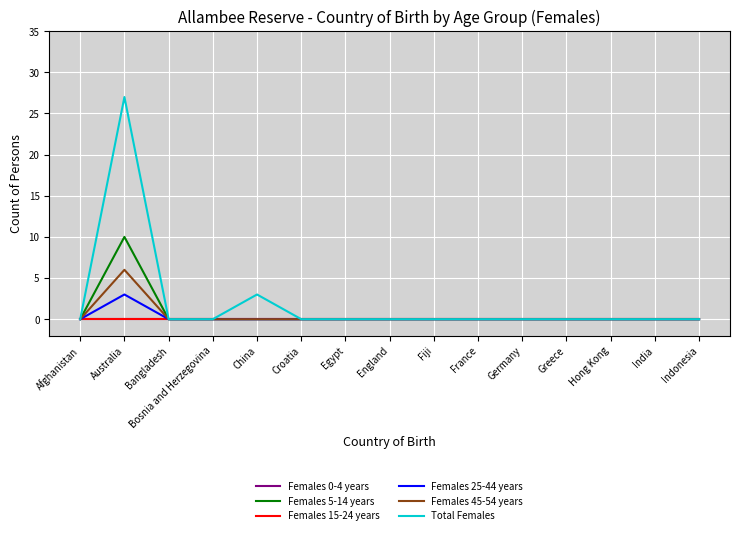

Does the chart have visible grid lines?

Yes